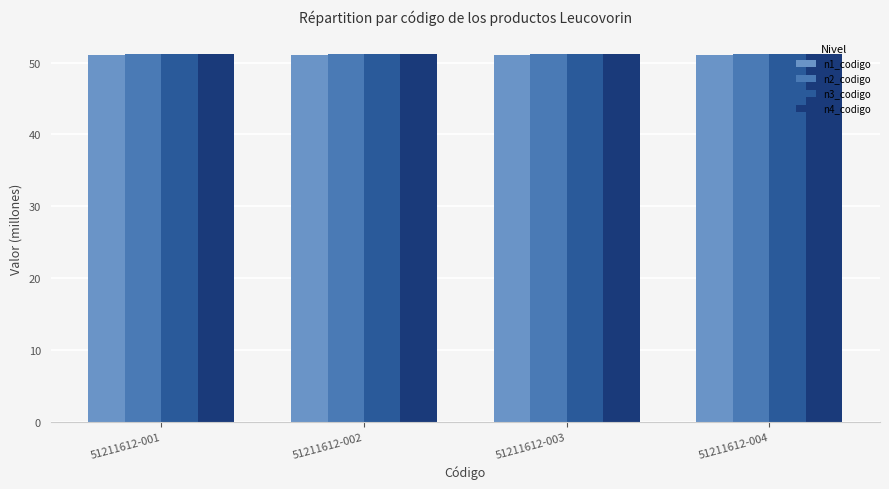

What is the total value across all series at 51211612-004?

204.6